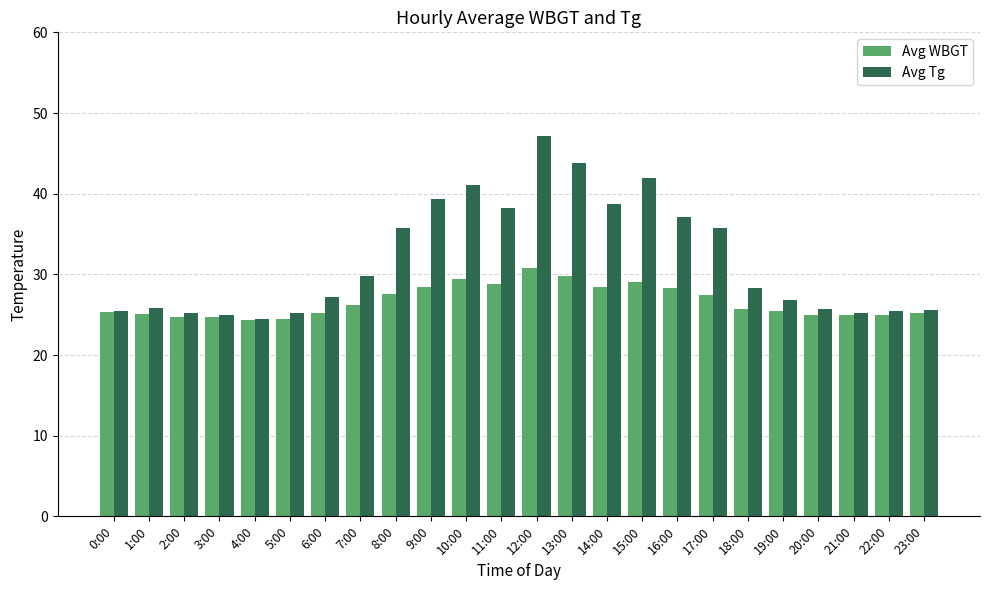

Which category has the highest value in the Avg Tg series?

12:00